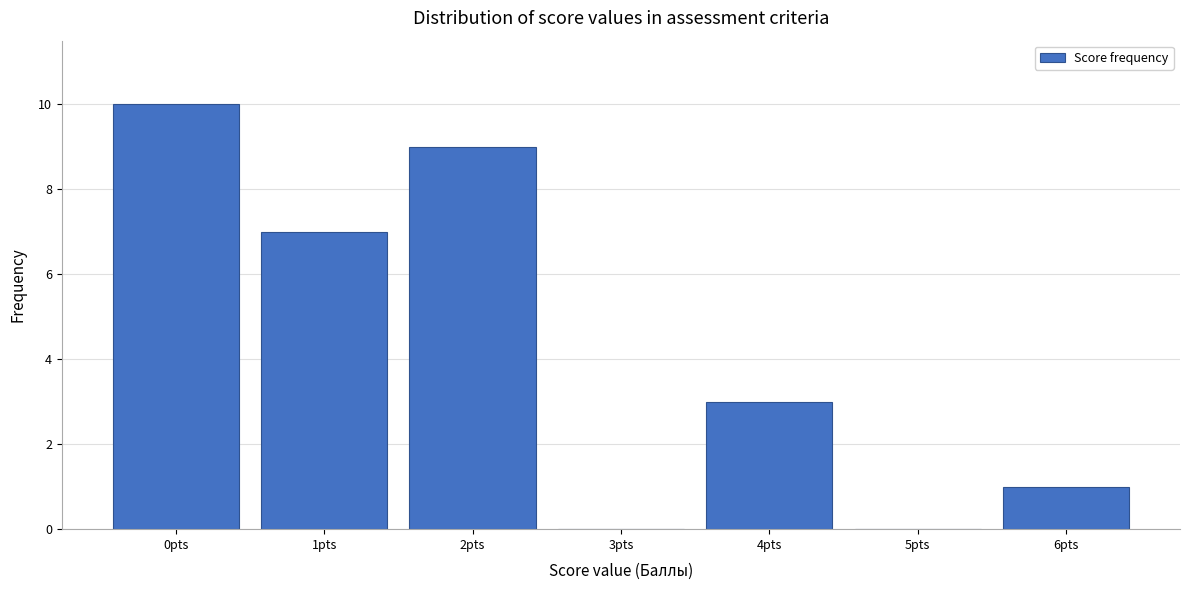

Reading right to left, extract all data points from this chart.

6pts=1	5pts=0	4pts=3	3pts=0	2pts=9	1pts=7	0pts=10